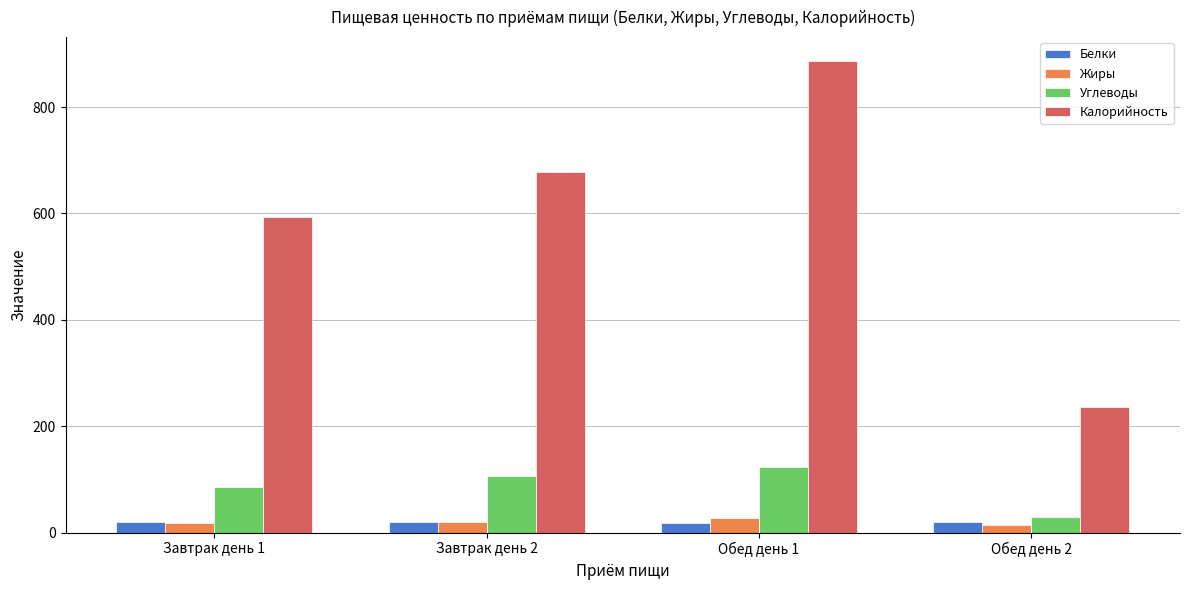

True or false: Углеводы has a value of 178.3 at Обед день 1.

False